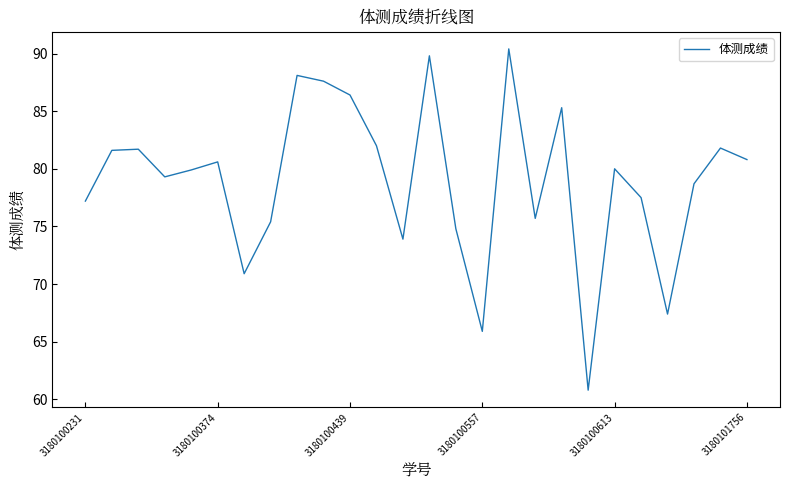

What is the difference between the second highest and second lowest values?

23.9